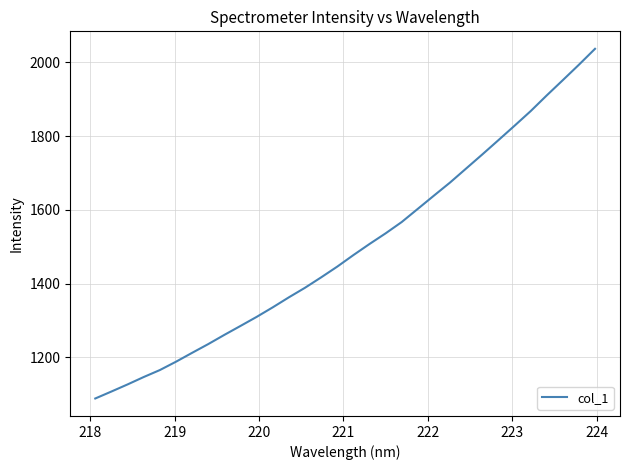

Reading left to right, what are all the values shown in this chart?

1088.7	1107.6	1126.8	1146.8	1165.7	1188.3	1212.4	1236.1	1261.1	1285.3	1309.8	1335.7	1362.8	1388.8	1416.9	1446.1	1477.3	1507.3	1536.2	1566.9	1602.7	1638.5	1674.0	1712.0	1750.0	1788.7	1827.8	1867.4	1910.0	1951.4	1993.2	2036.3